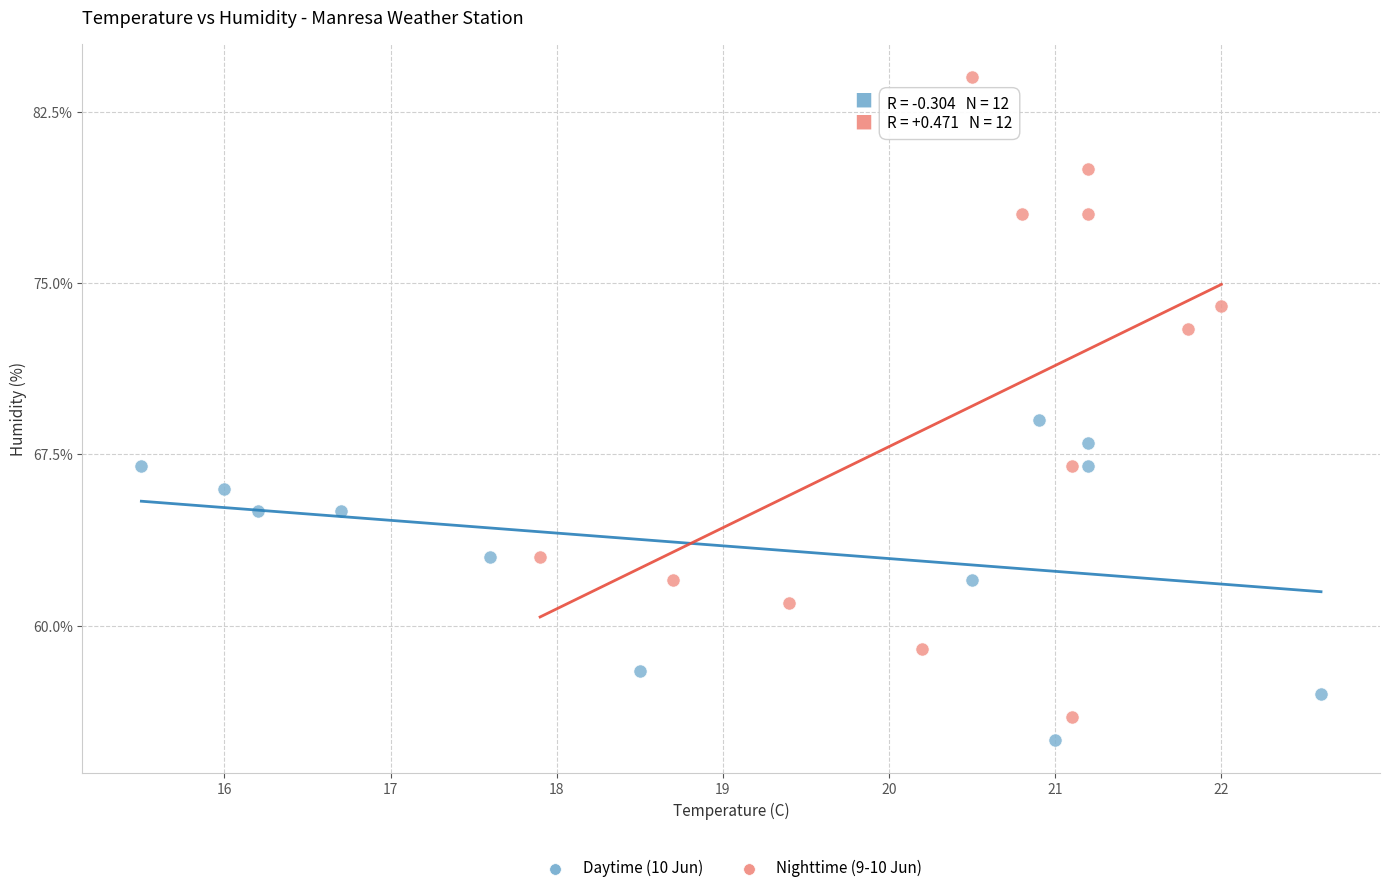

Which series has the largest Y range (max minus min)?

Nighttime (9-10 Jun)